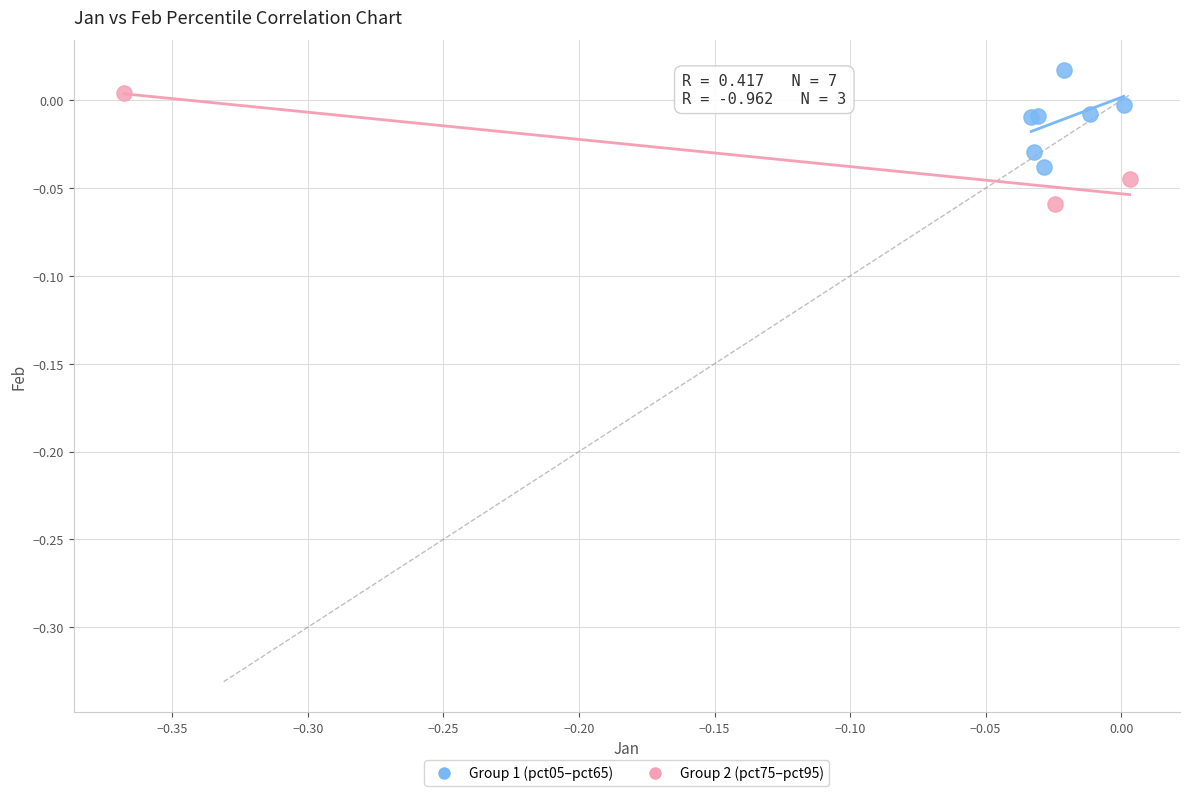

Which series reaches the minimum Y coordinate?

Group 2 (pct75–pct95)